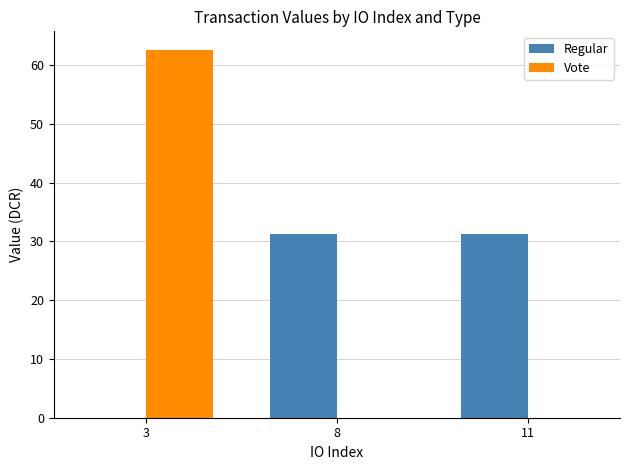

Reading right to left, extract all data points from this chart.

Regular: 31.3	31.3	0.0
Vote: 0.0	0.0	62.6